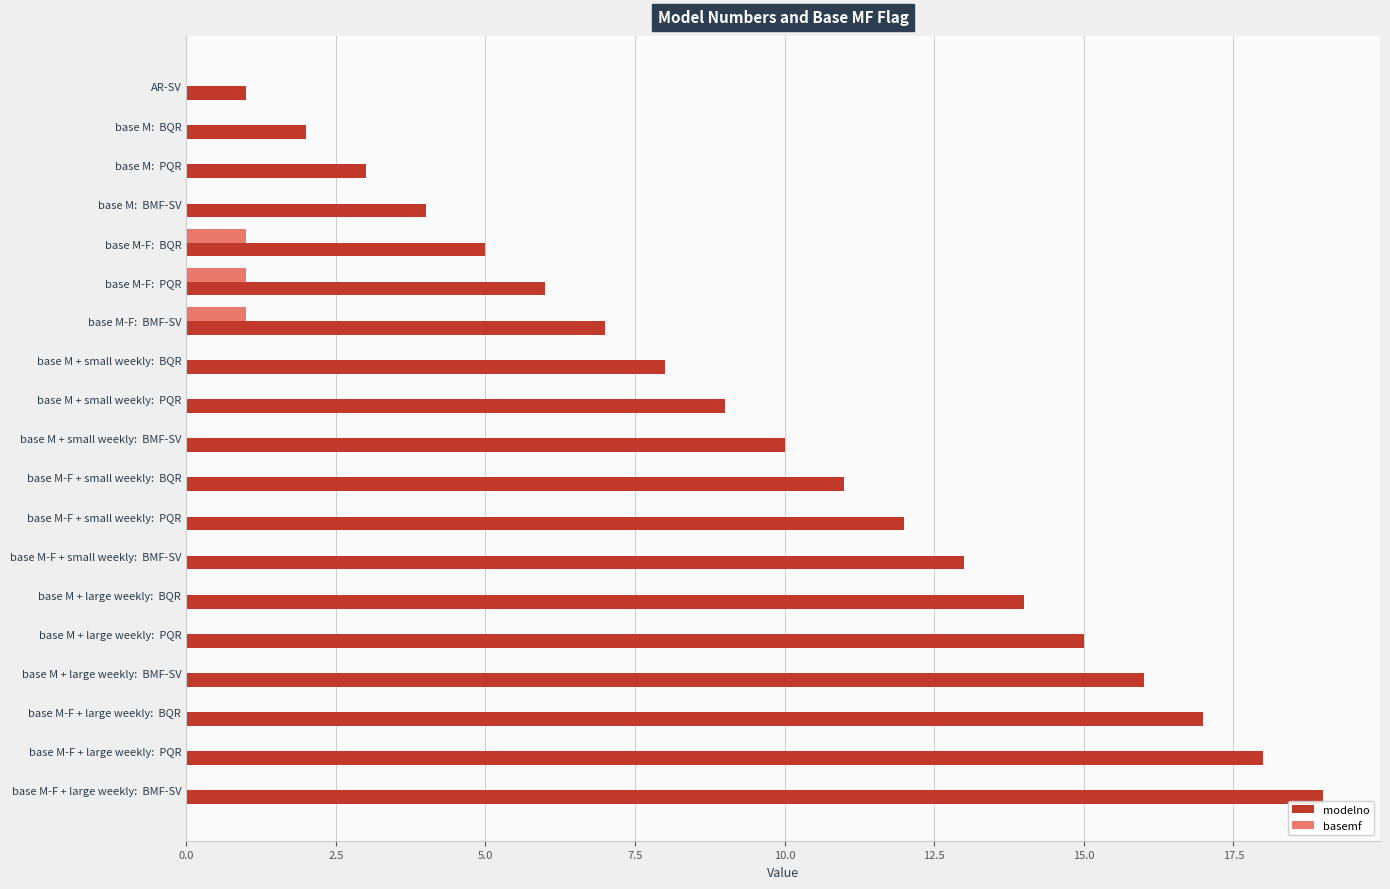

Which label corresponds to the largest value in the chart?

base M-F + large weekly:  BMF-SV